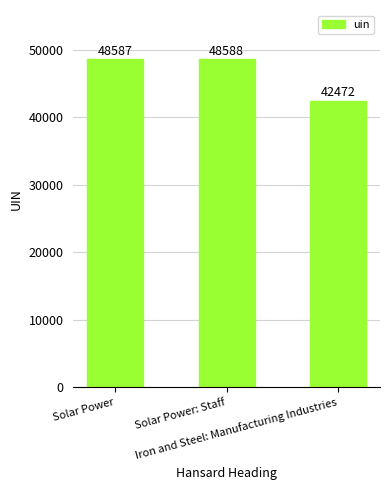

What is the approximate value at Iron and Steel: Manufacturing Industries, to the nearest 100?

42500